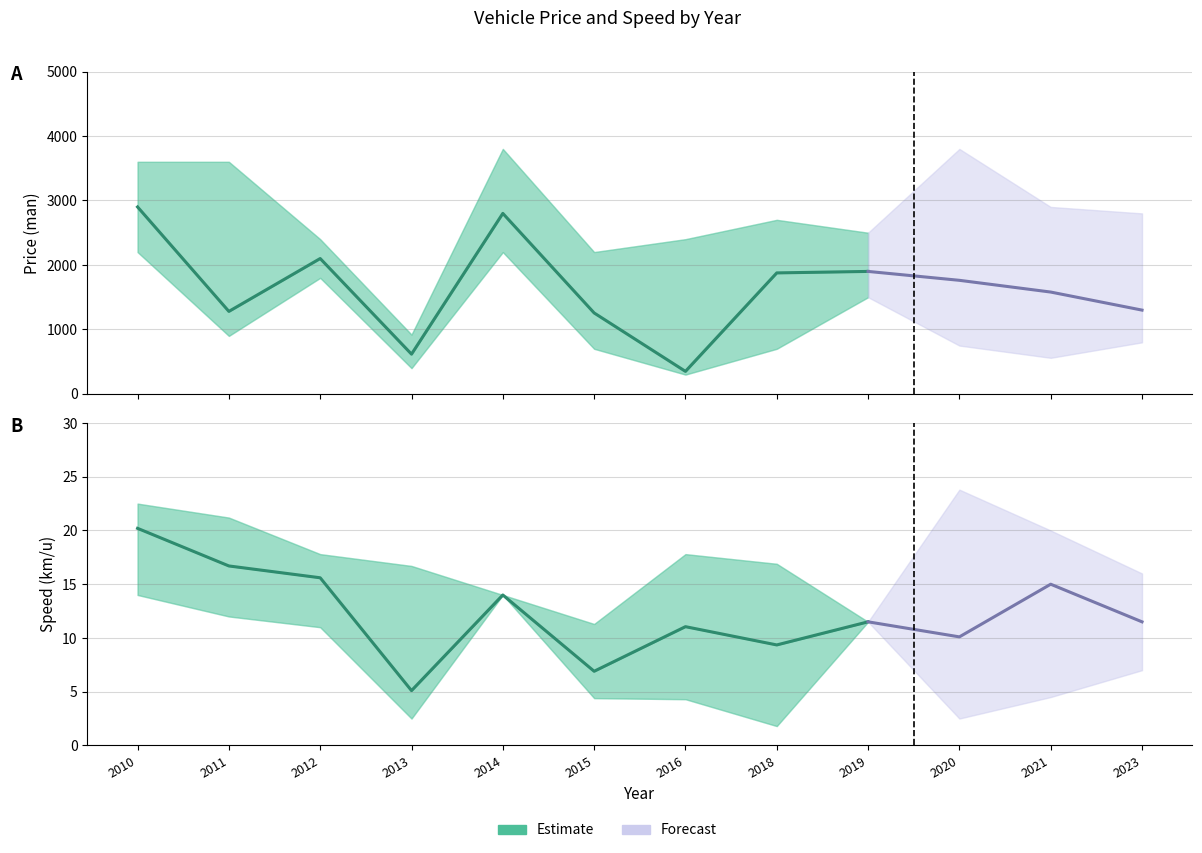

True or false: price and price_lo intersect in this chart.

False